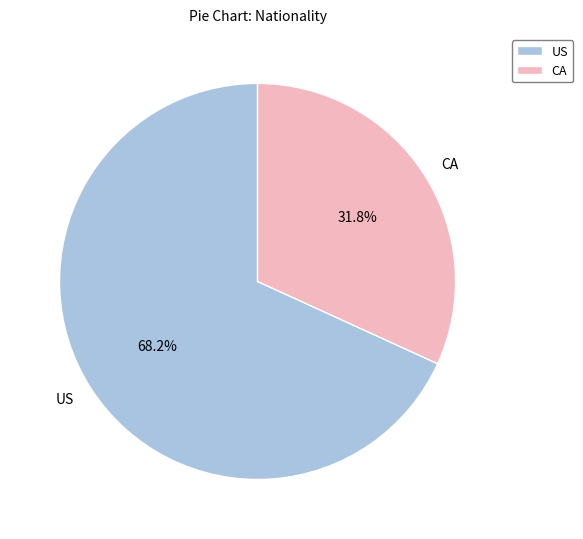

Does CA account for over 50% of the chart?

No